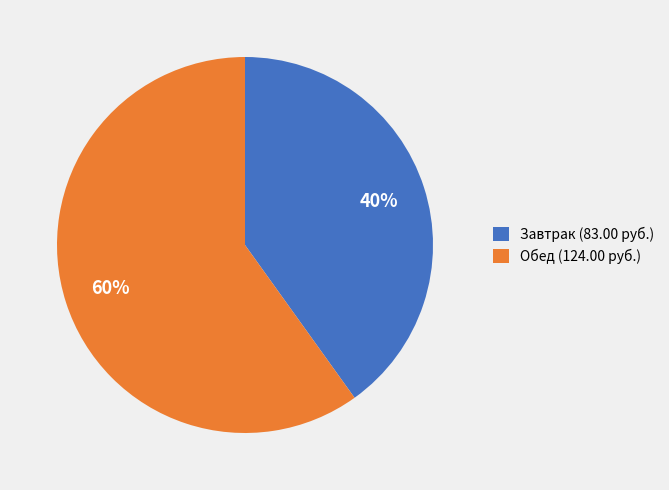

Which category has the smallest portion of the pie?

Завтрак (83.00 руб.)